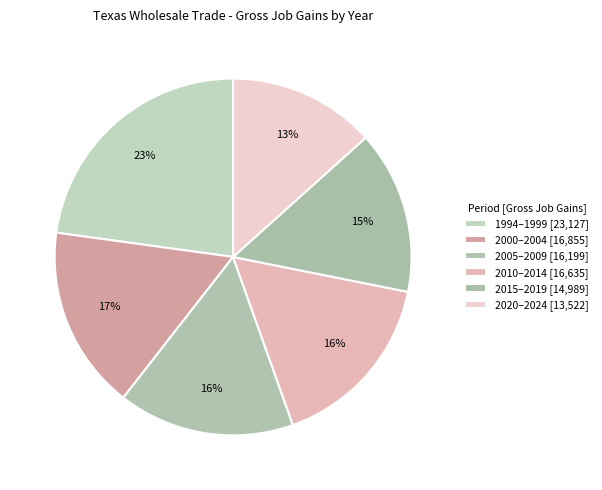

How many slices are in this pie chart?

6